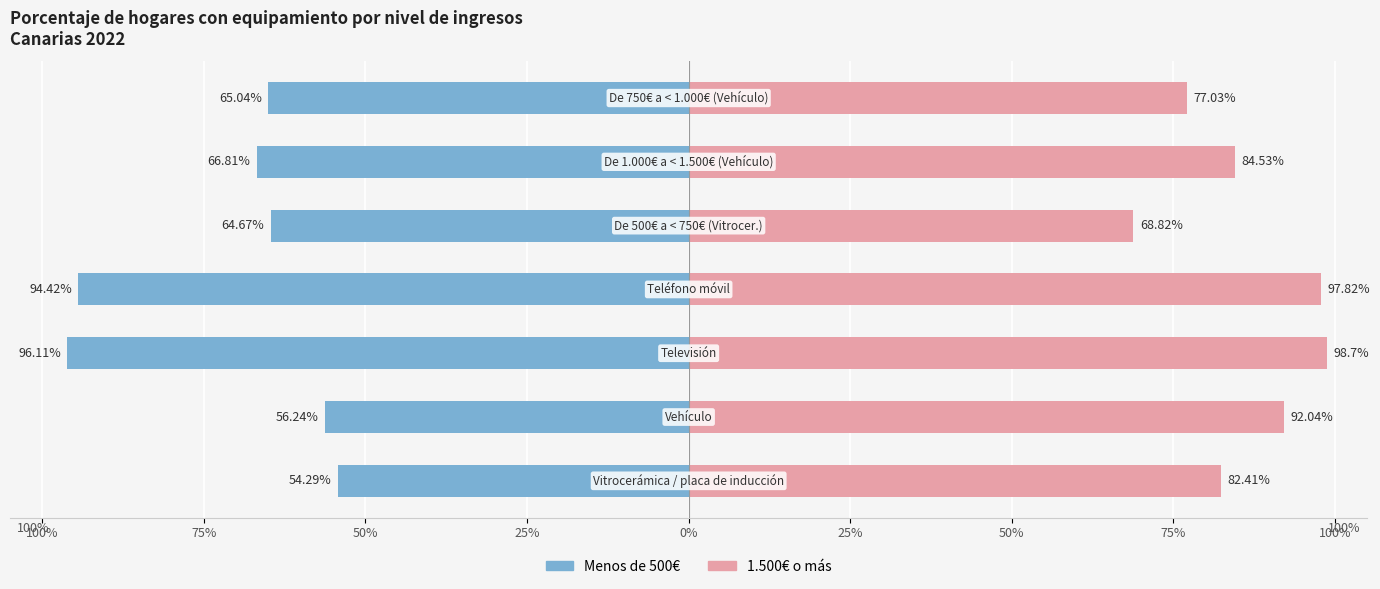

The value of 1.500€ o más at 100% is 82.4. True or false?

True